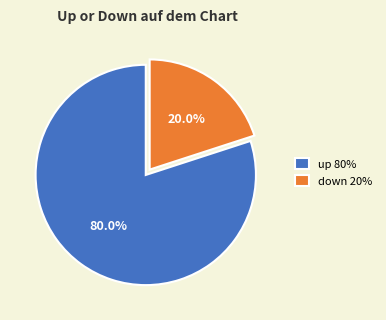

Is it true that up is 69% of the pie?

False